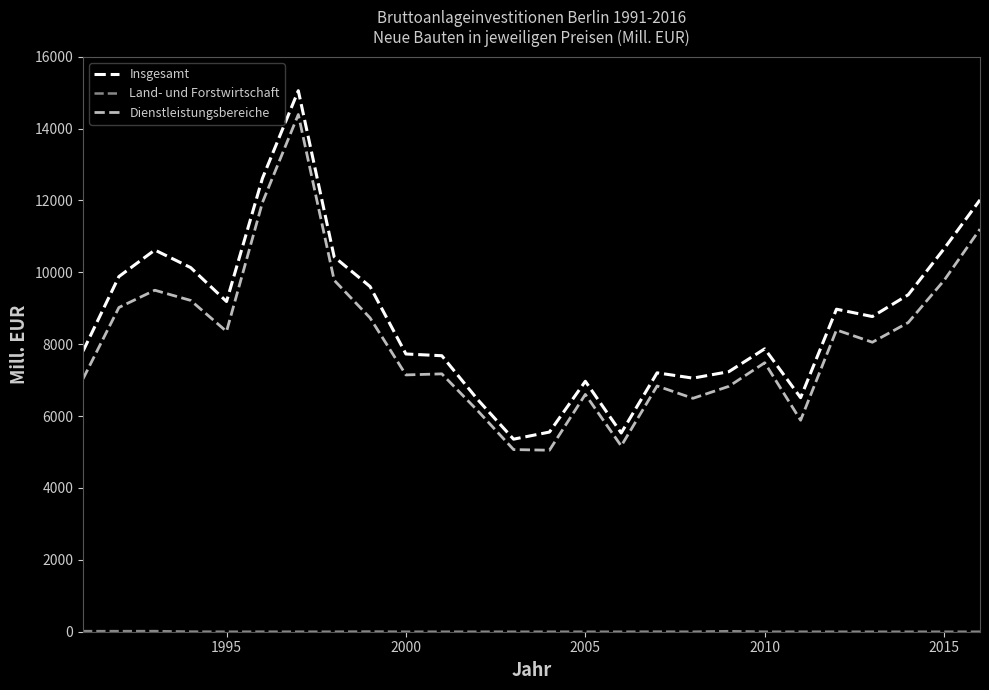

Which series has the widest spread of values?

Insgesamt